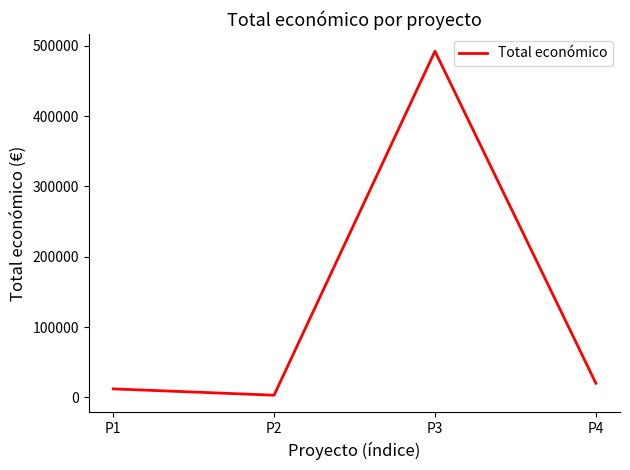

What is the difference between the maximum and minimum values?

489343